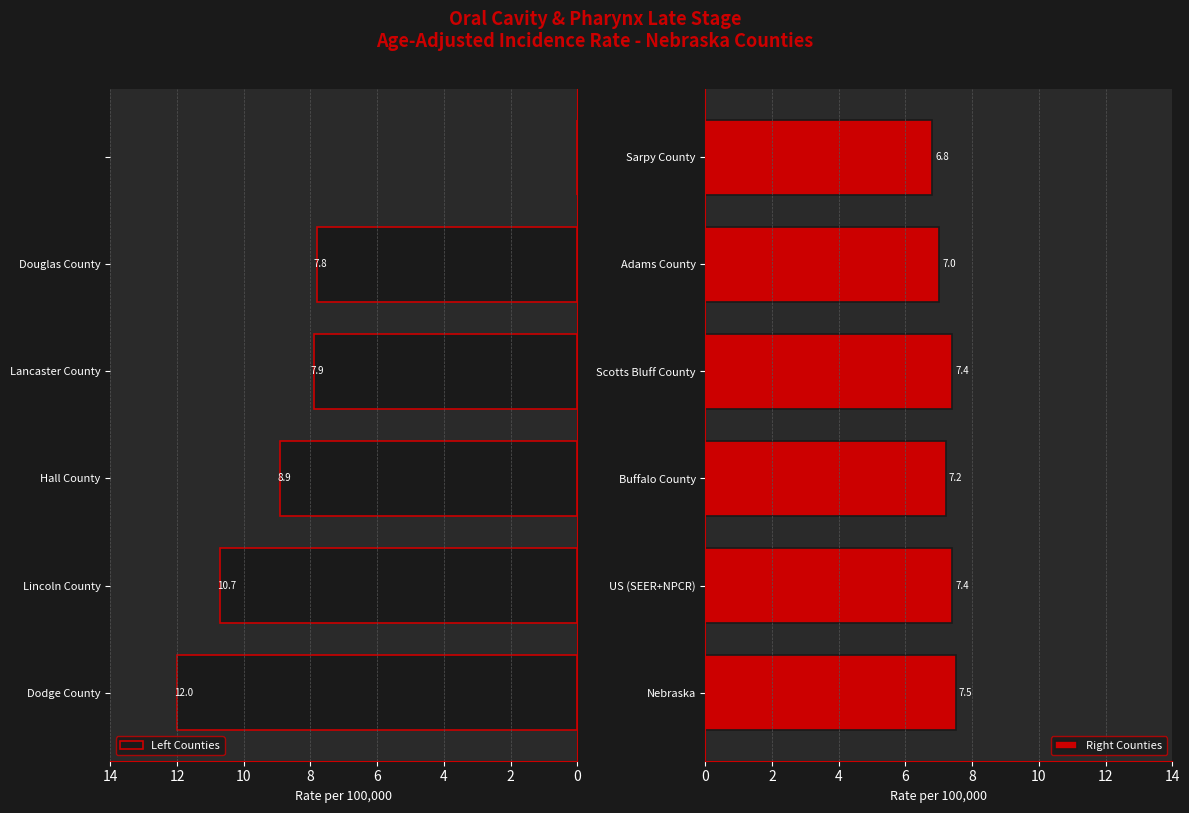

The value of Right Counties at Adams County is 1.7. True or false?

False